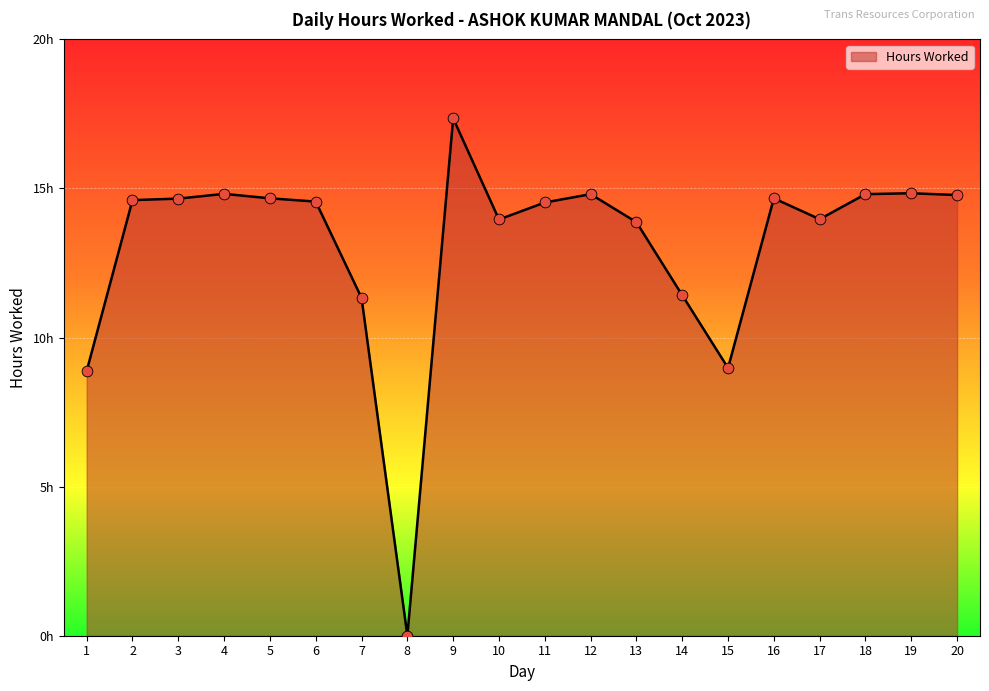

Which has a higher value, 3 or 8?

3